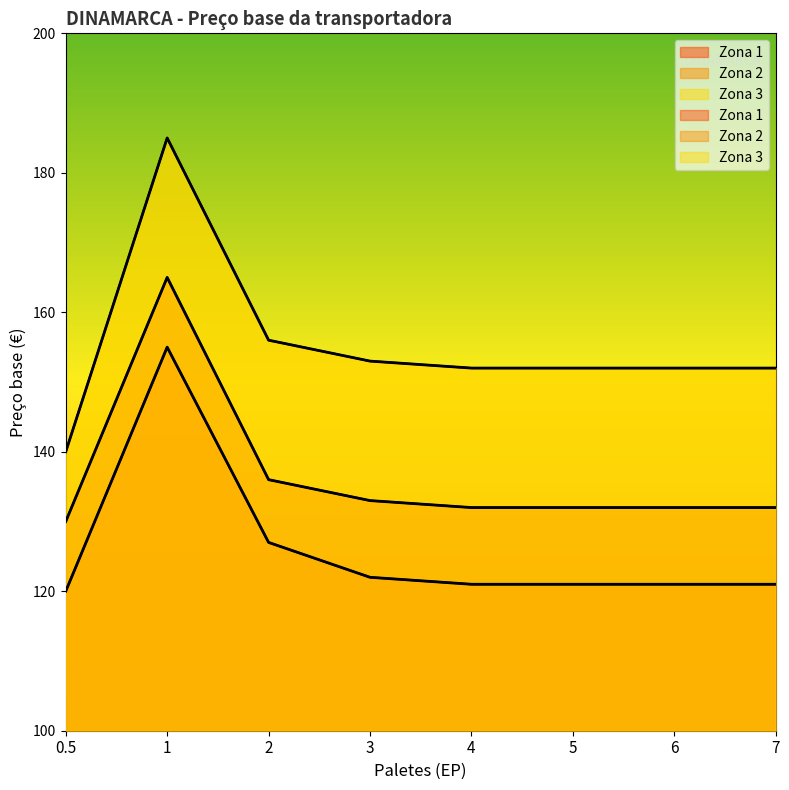

True or false: Zona 3 has more than 1 points higher than both neighbors.

False